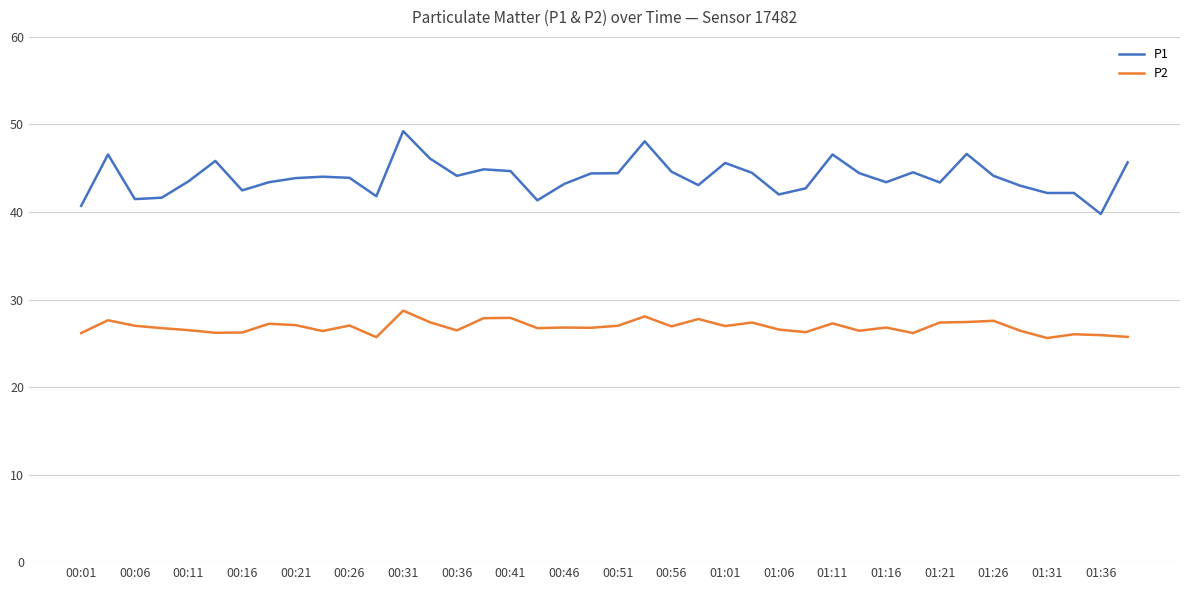

What is the minimum value shown in the chart?

25.6